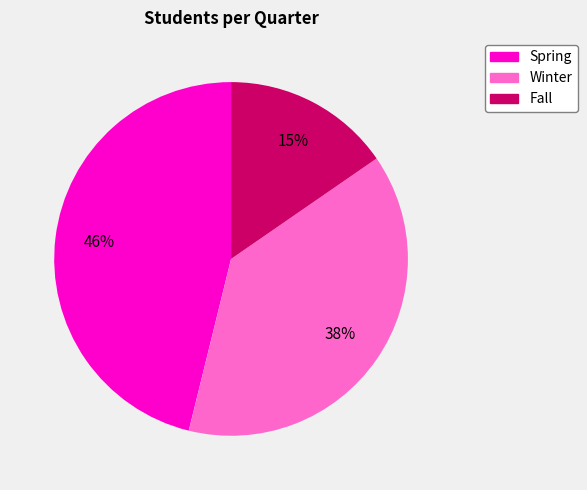

To the nearest percent, what is the average slice percentage?

33%